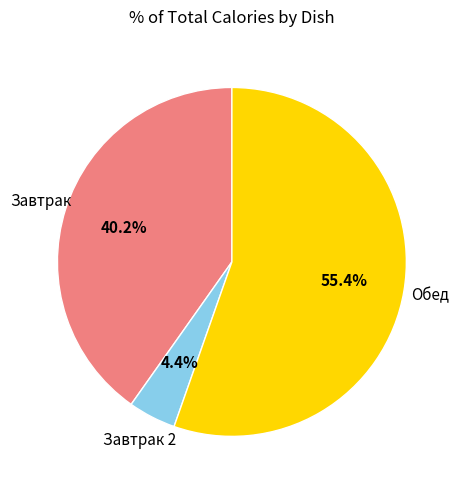

To the nearest percent, what is the difference between the largest and smallest slice percentages?

51%